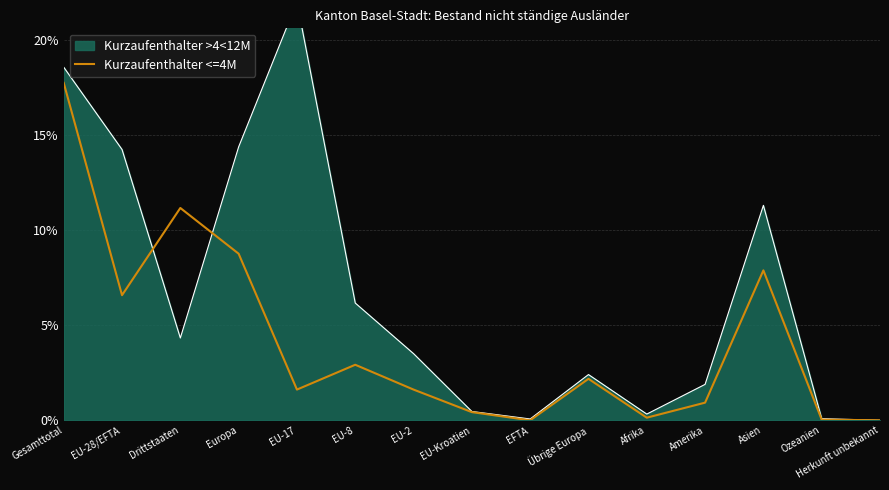

At which category does the data reach its first local valley?

EU-28/EFTA